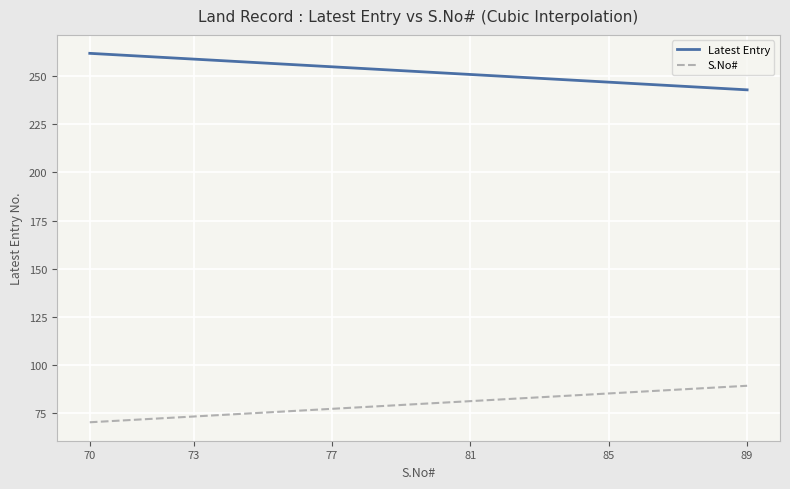

Which series has the largest total across all categories?

Latest Entry